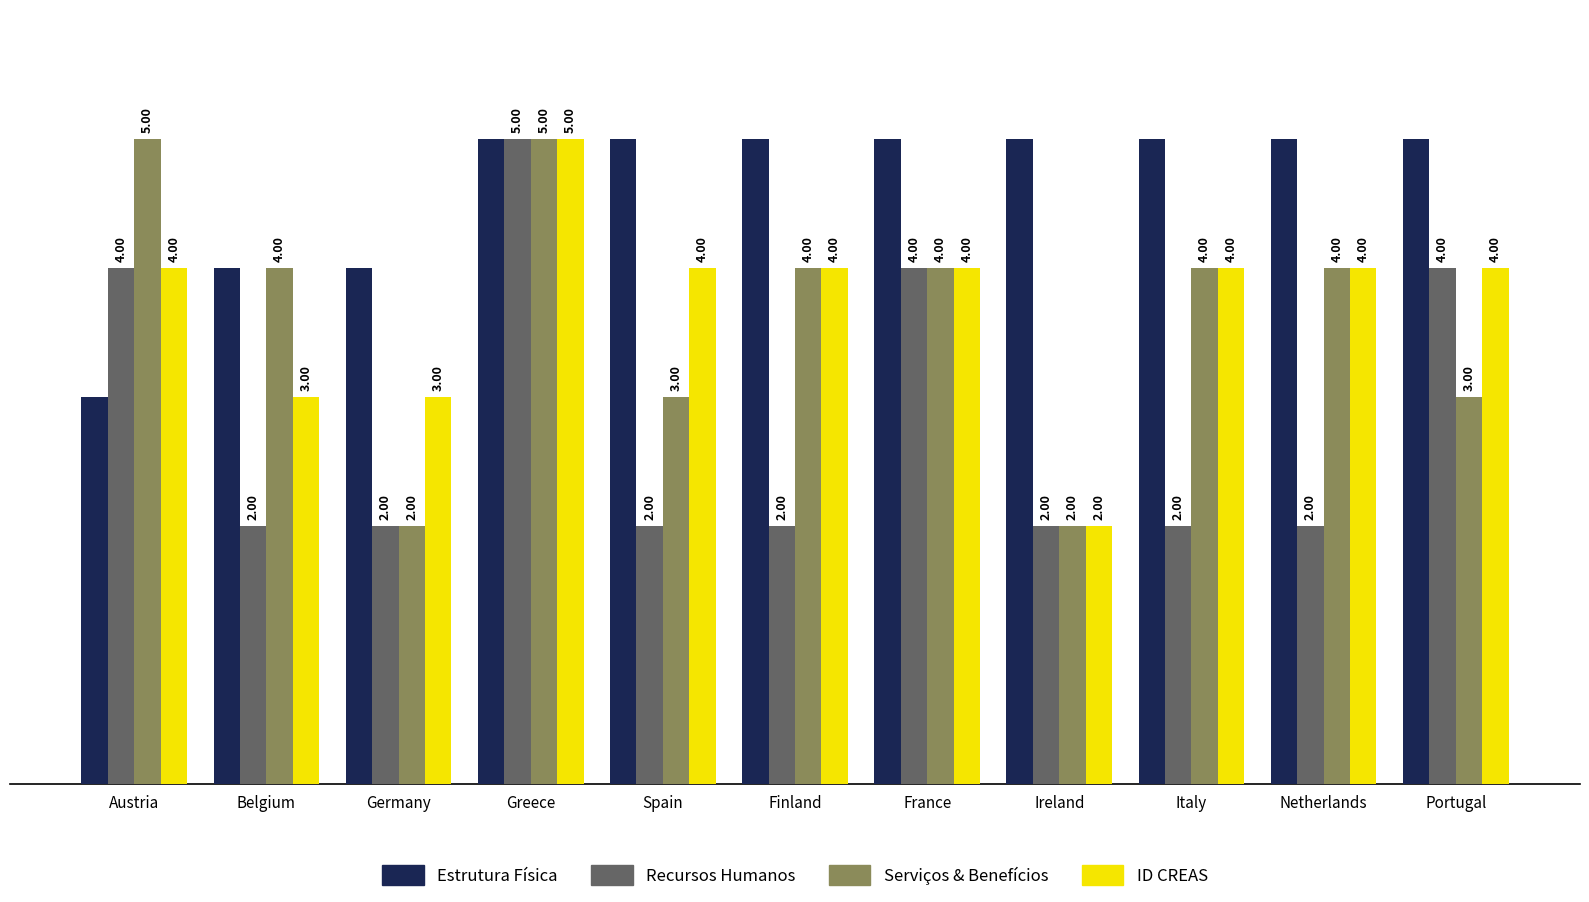

Read the Serviços & Benefícios value at France.

4